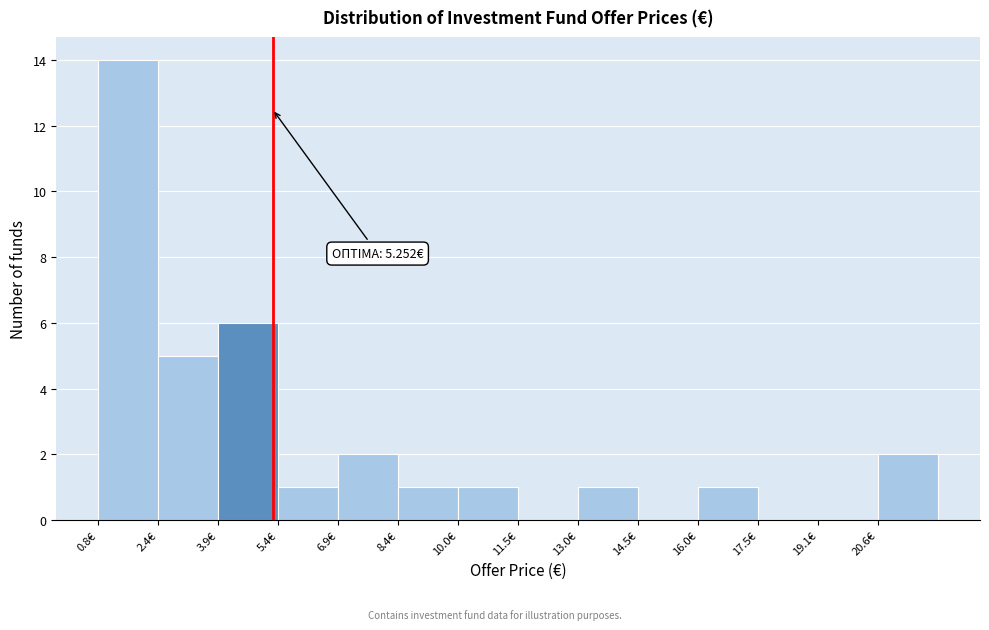

Which range on the x-axis has the tallest bar?

0.8 to 2.4